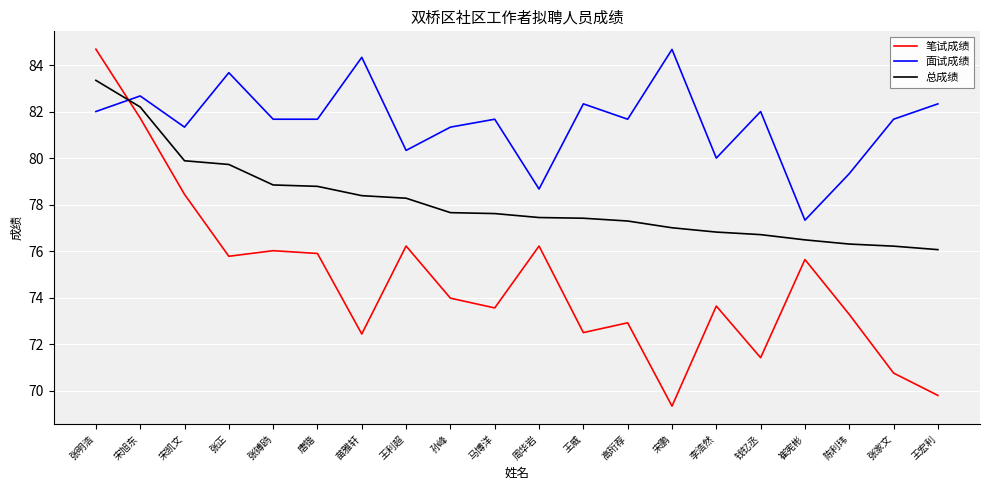

What is the sum of all 总成绩 values?

1562.5